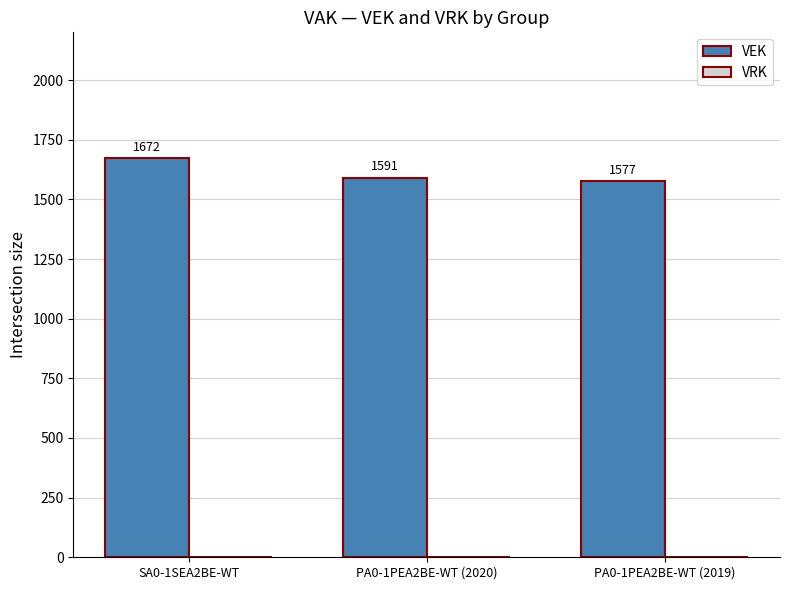

Reading right to left, list all the values displayed in this chart.

PA0-1PEA2BE-WT (2019)=1577	PA0-1PEA2BE-WT (2020)=1591	SA0-1SEA2BE-WT=1672